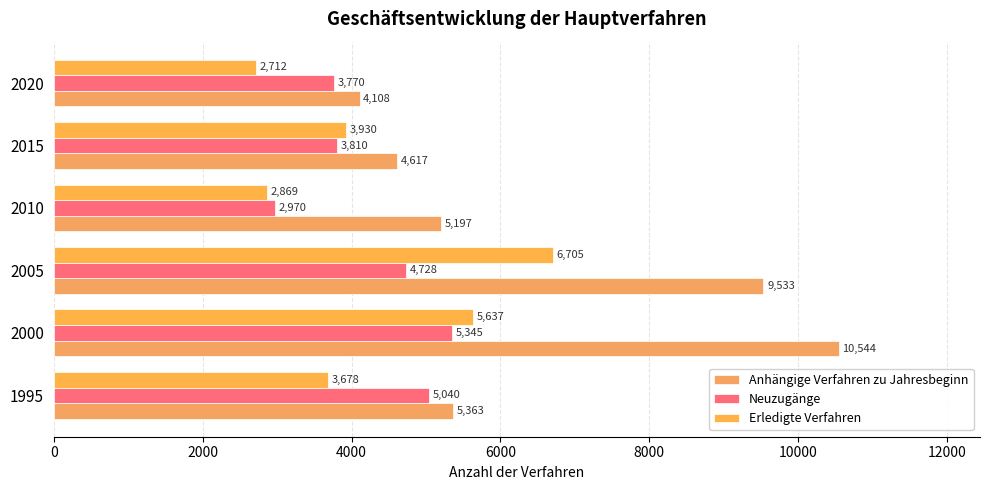

How many values in the Neuzugänge series are below 4728?

3